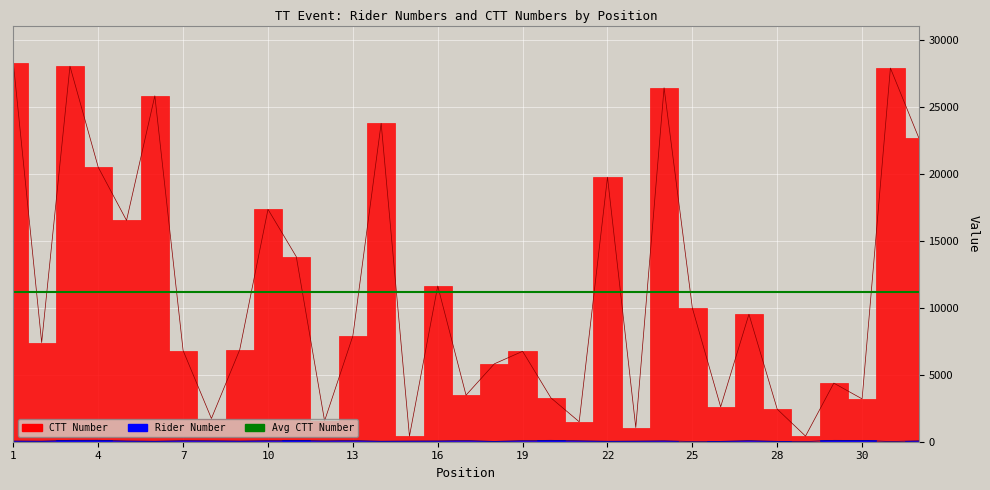

The ctt_number series shows 1406 at 30. True or false?

False